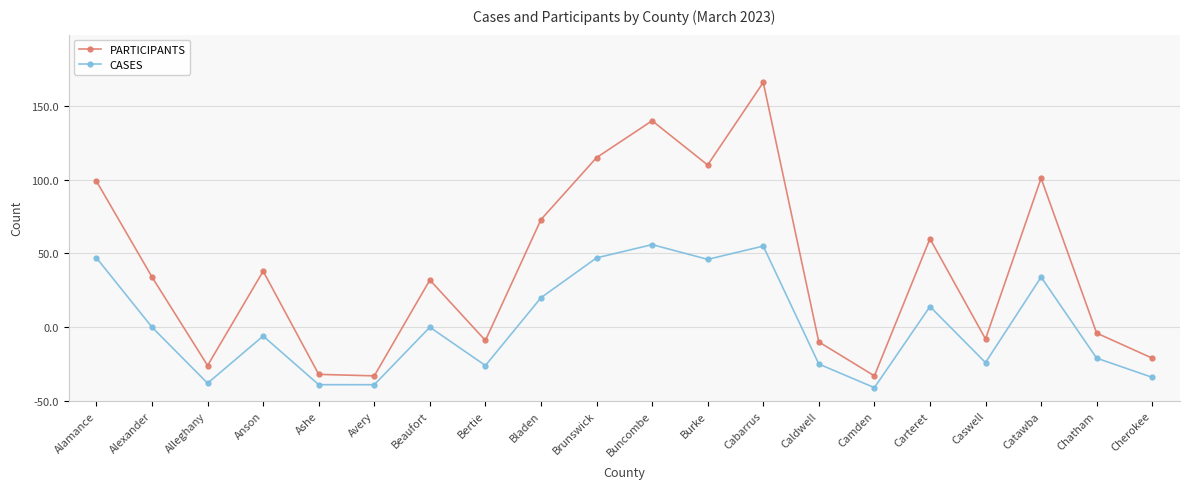

Is this an area chart (filled region under the line)?

No